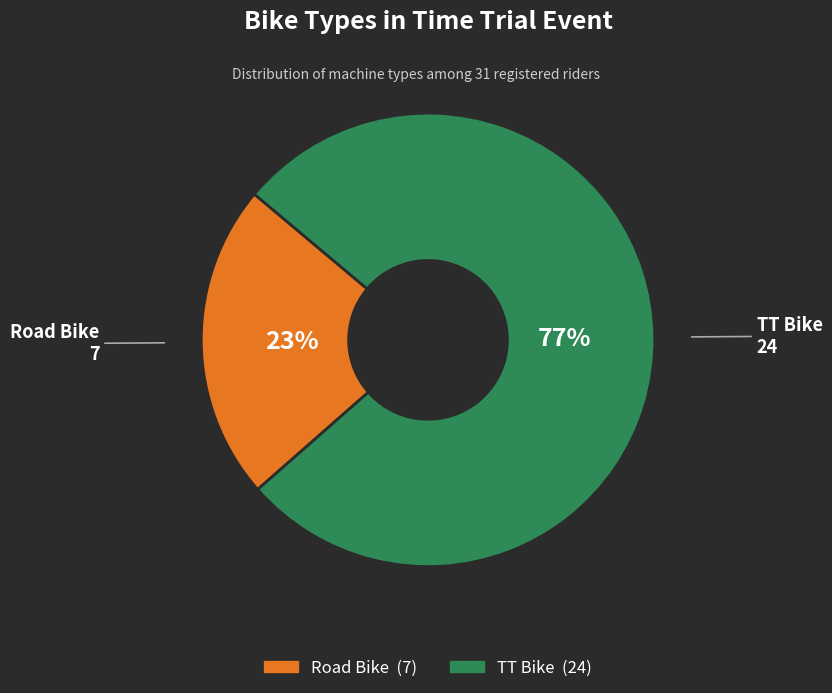

Which category accounts for the majority?

TT Bike